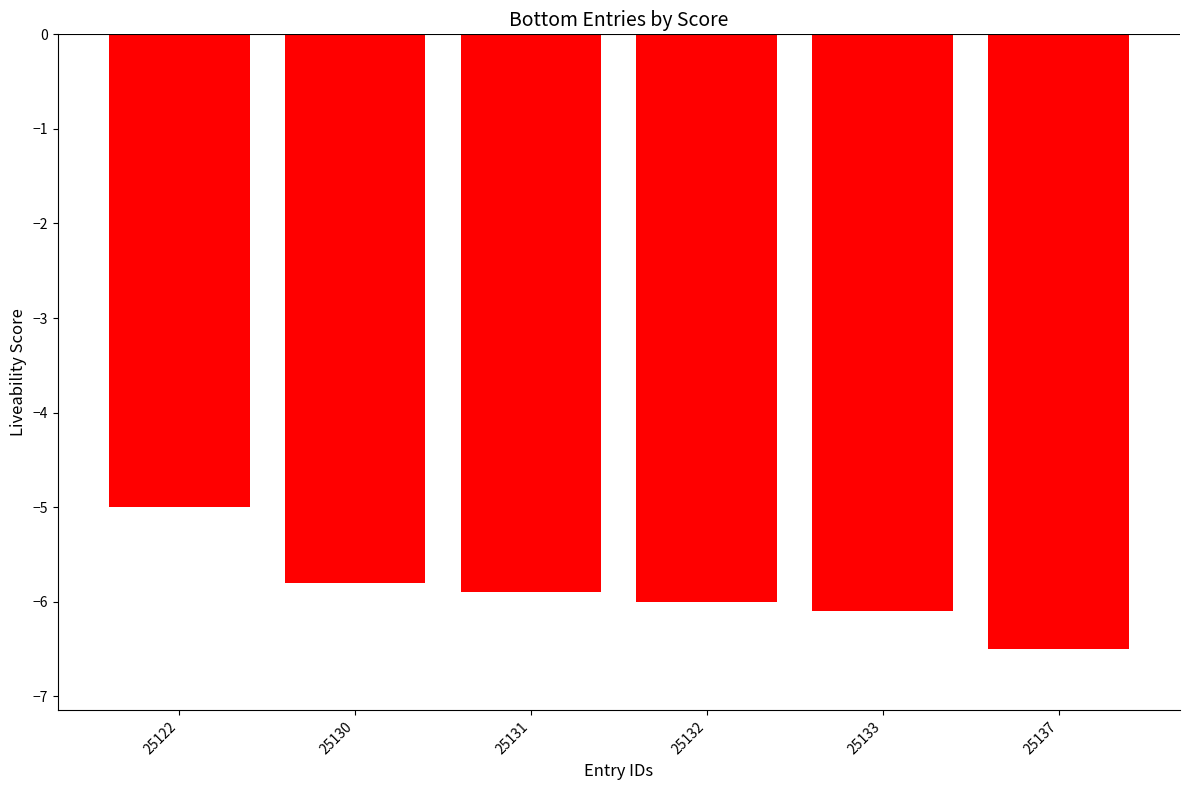

The chart shows a value of -6.1 at 25133. True or false?

True